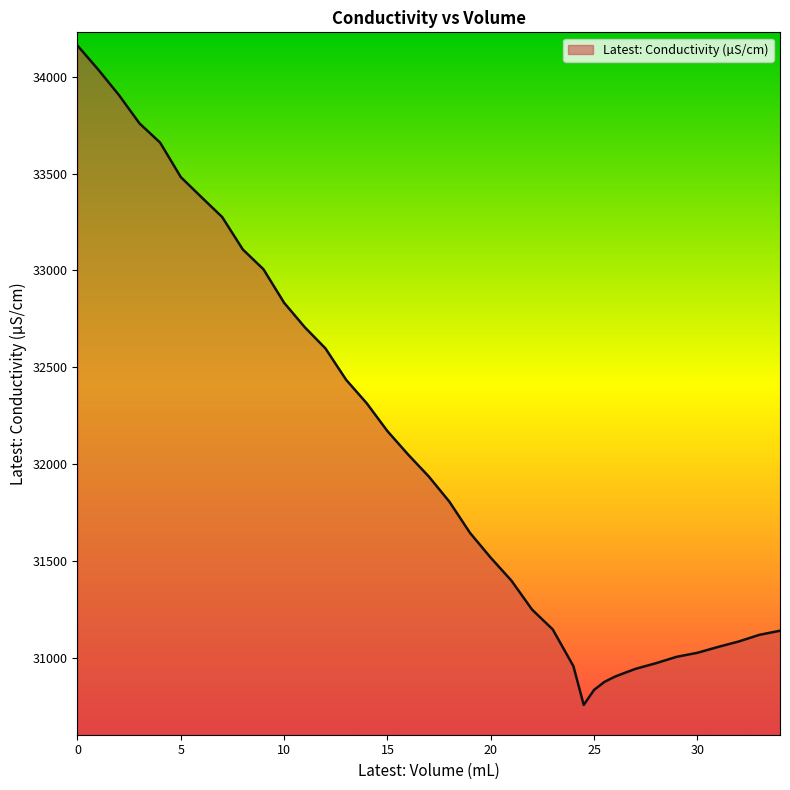

What is the minimum value shown in the chart?

30756.2